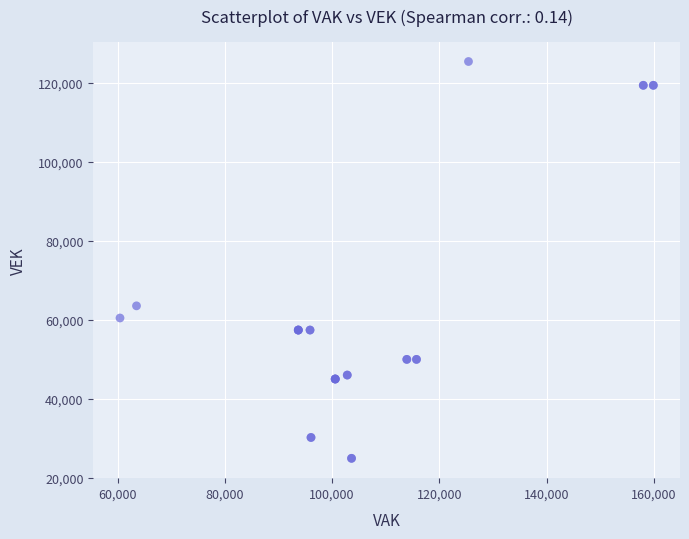

What Y value in the scatter plot is closest to 75166?

63532